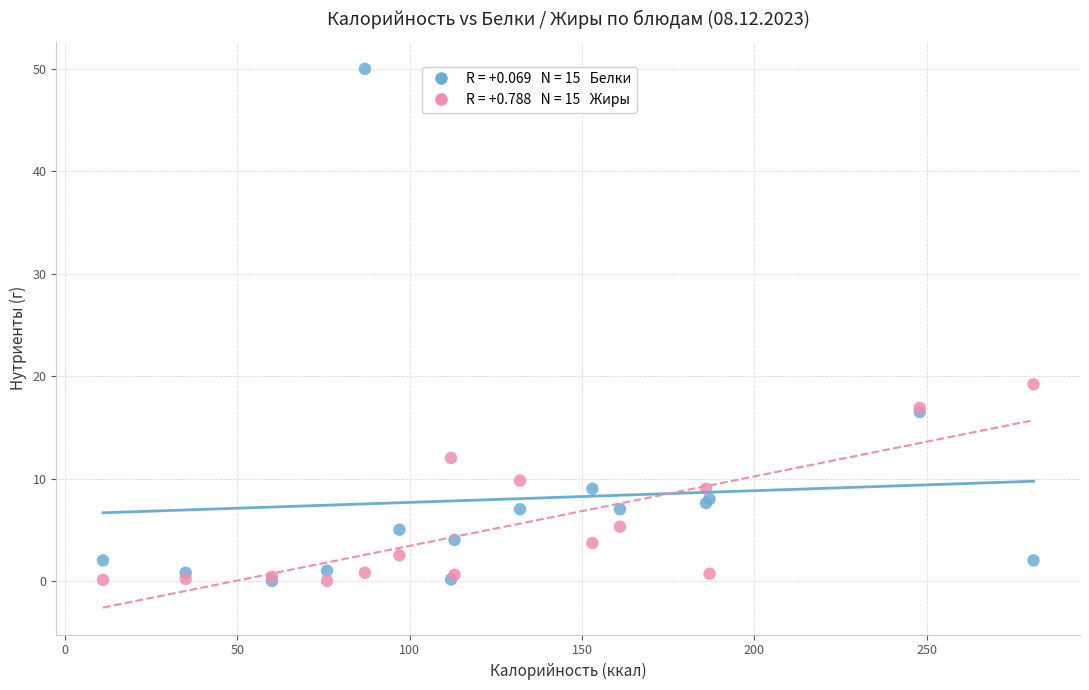

Across all series, what Y value is closest to 25?

19.2